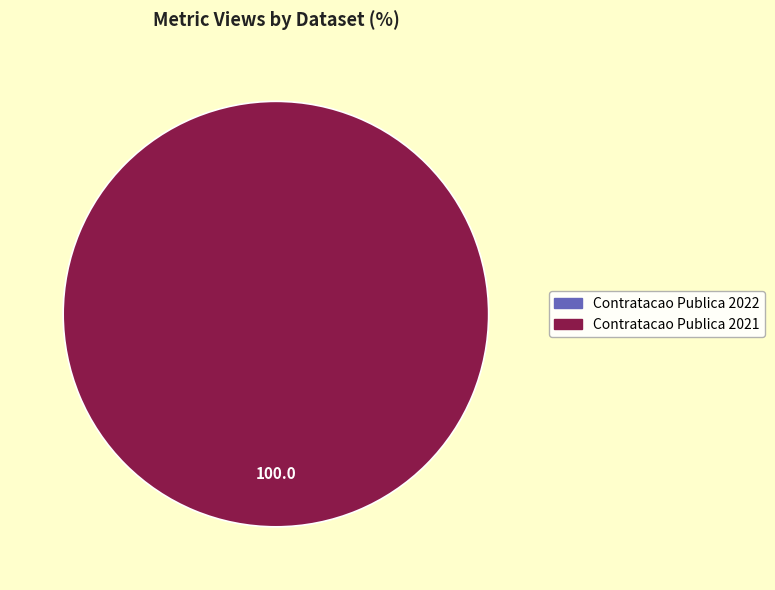

The Contratacao Publica 2021 slice represents 100% of the pie. True or false?

True